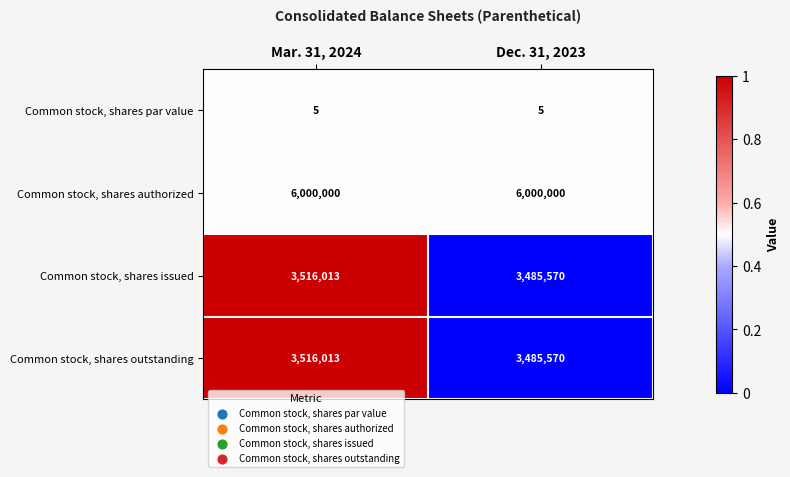

Reading left to right, list all the values displayed in this chart.

Common stock, shares par value: Mar. 31, 2024=5	Dec. 31, 2023=5
Common stock, shares authorized: Mar. 31, 2024=6000000	Dec. 31, 2023=6000000
Common stock, shares issued: Mar. 31, 2024=3516013	Dec. 31, 2023=3485570
Common stock, shares outstanding: Mar. 31, 2024=3516013	Dec. 31, 2023=3485570